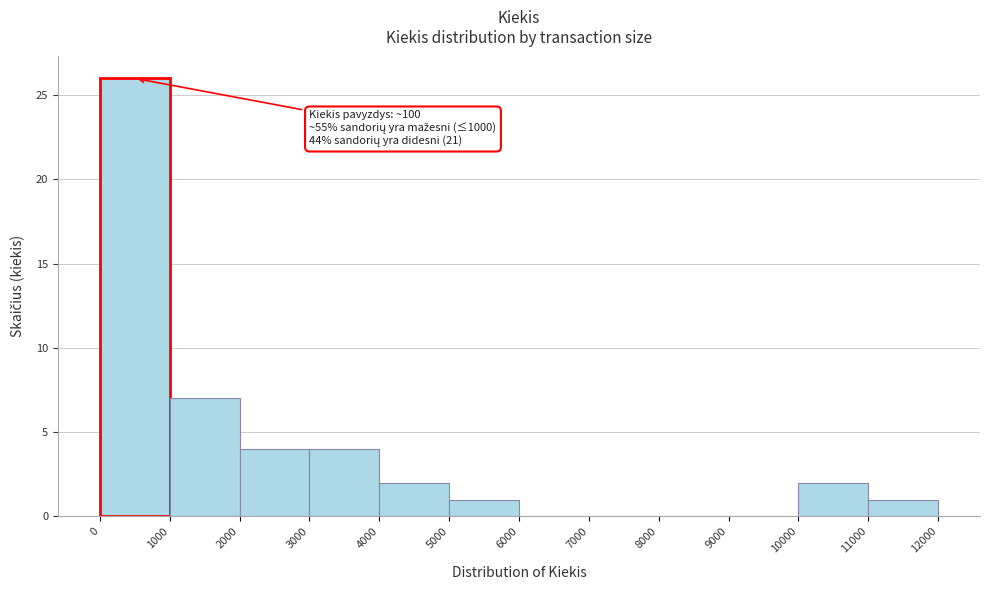

Which range on the x-axis has the tallest bar?

0 to 1000